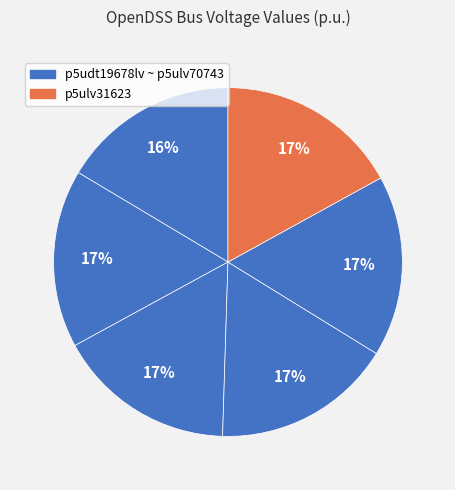

How many segments does this pie chart have?

6